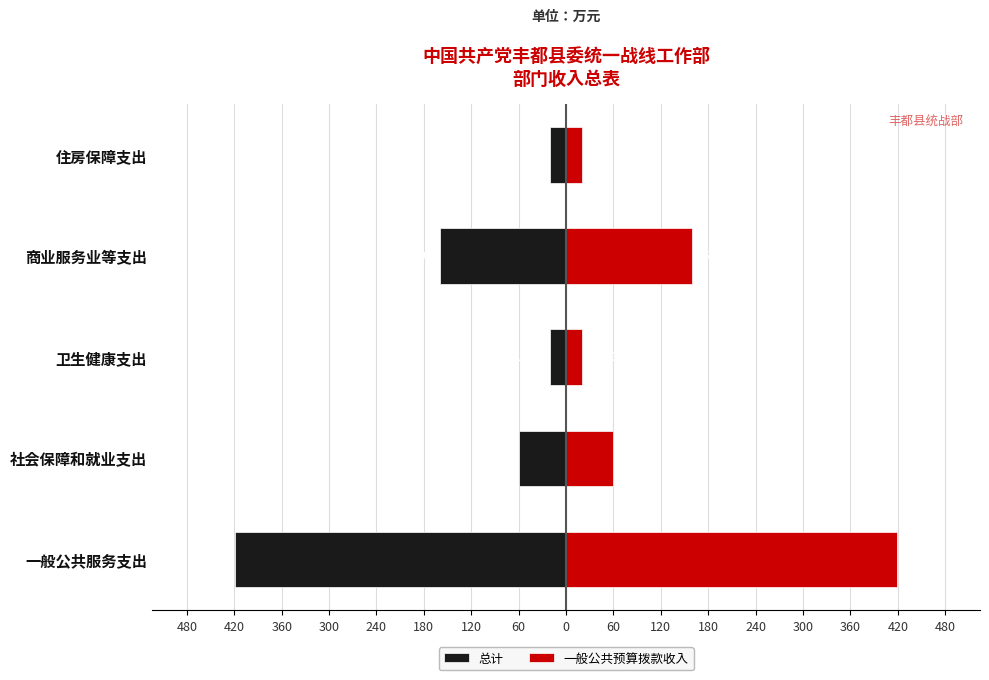

Is it true that 一般公共预算拨款收入 equals 99.7 at 社会保障和就业支出?

False